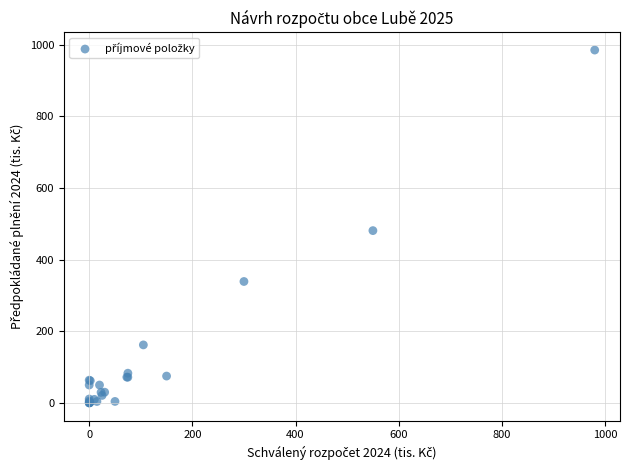

What Y value in the scatter plot is closest to 492?

481.0